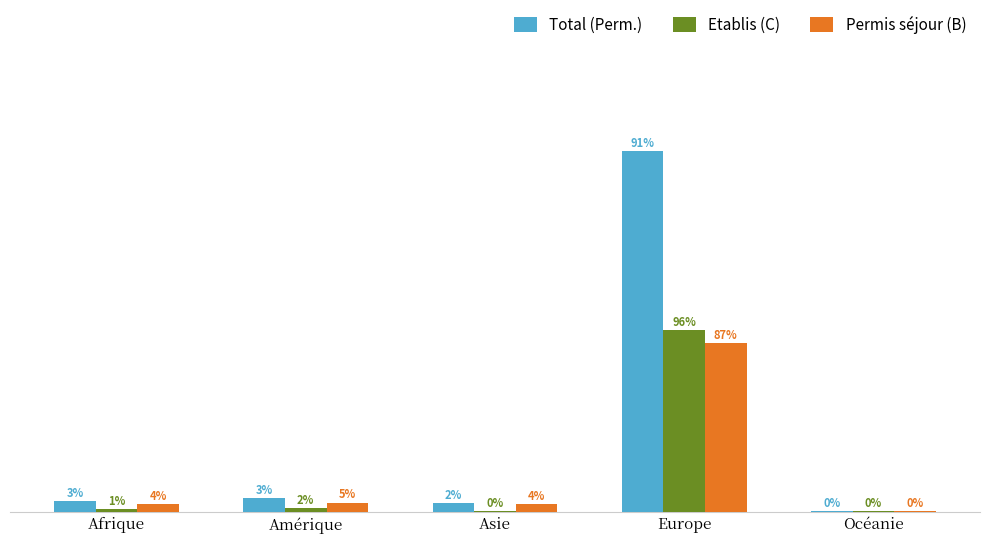

Are the bars grouped side by side (vs. stacked)?

Yes